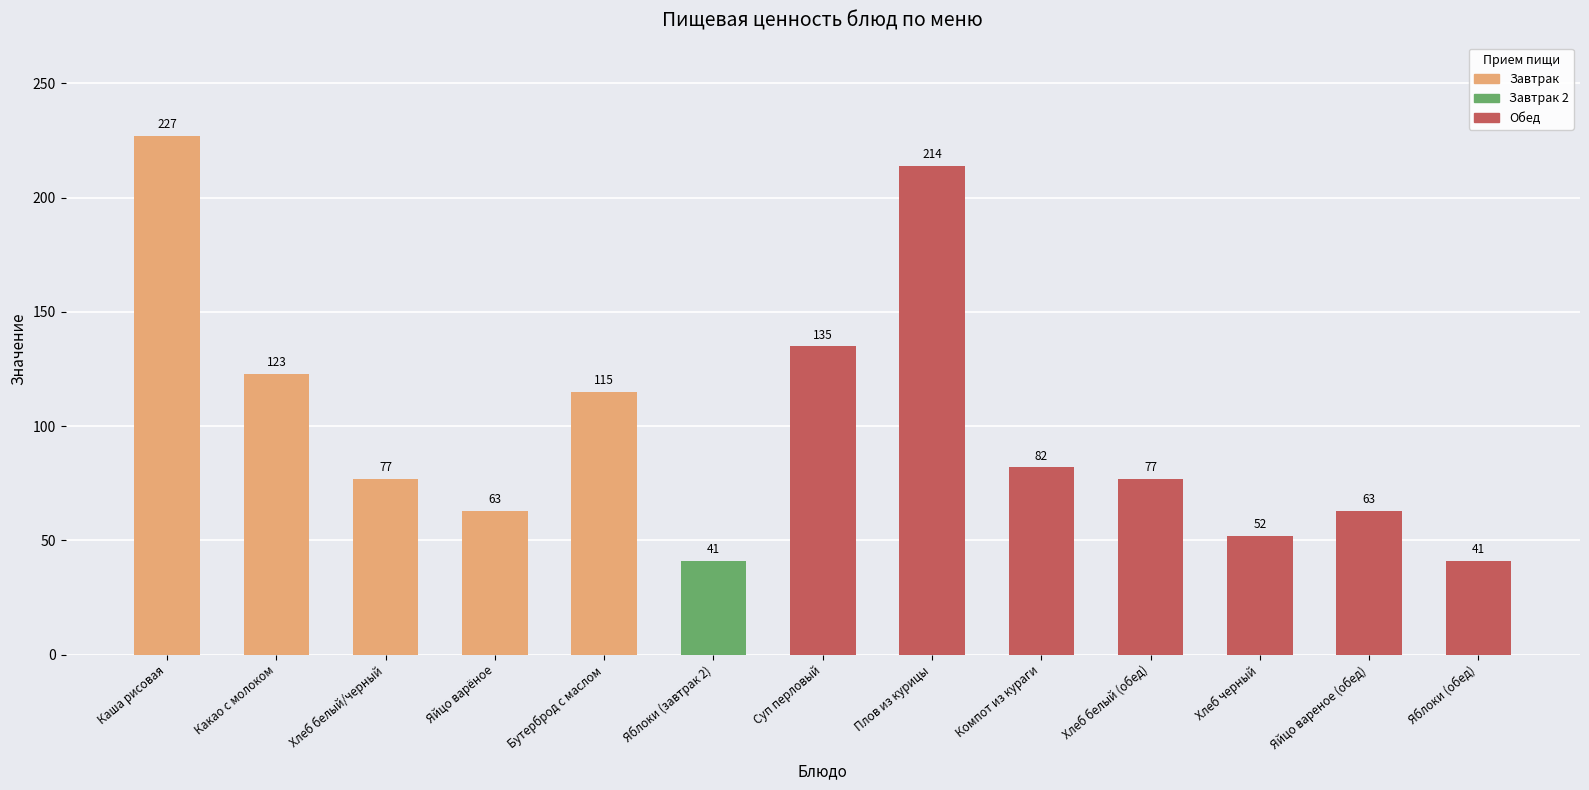

Reading left to right, list all the values displayed in this chart.

Каша рисовая=227	Какао с молоком=123	Хлеб белый/черный=77	Яйцо варёное=63	Бутерброд с маслом=115	Яблоки (завтрак 2)=41	Суп перловый=135	Плов из курицы=214	Компот из кураги=82	Хлеб белый (обед)=77	Хлеб черный=52	Яйцо вареное (обед)=63	Яблоки (обед)=41